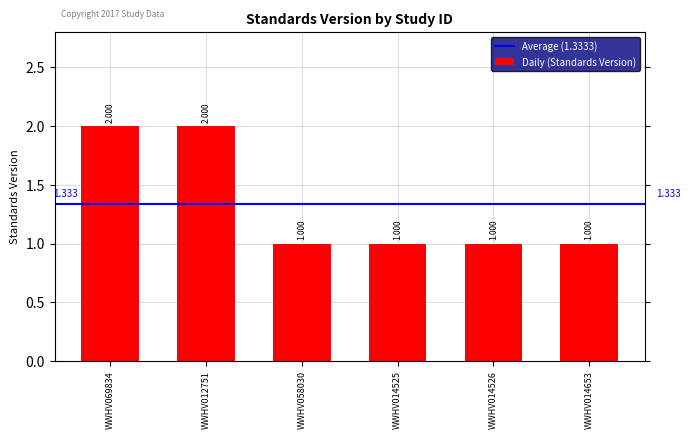

At which label is the value closest to 1?

WWHV058030